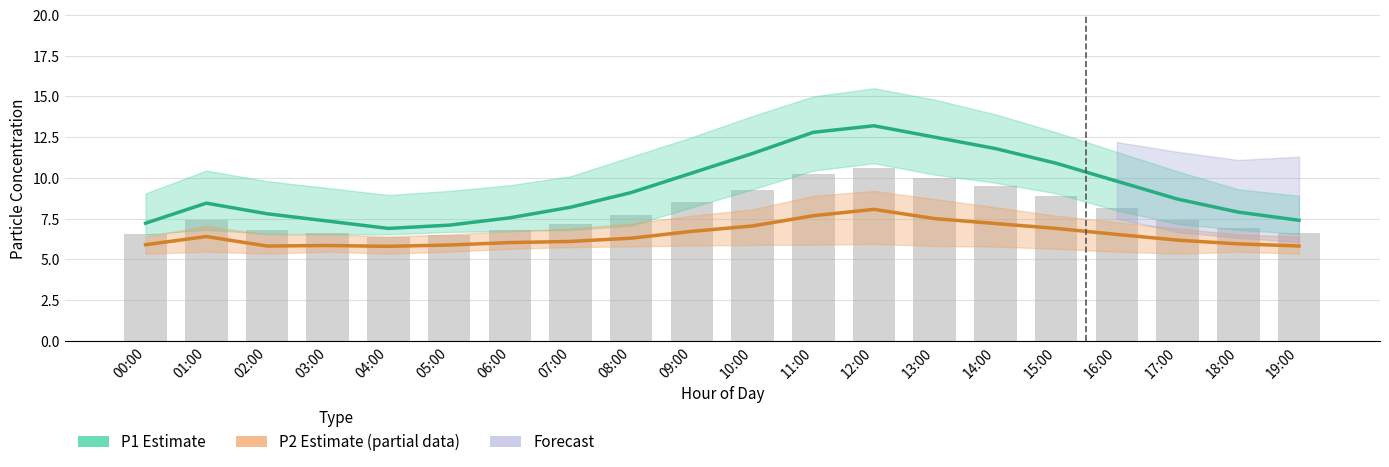

What is the greatest value displayed?

13.2